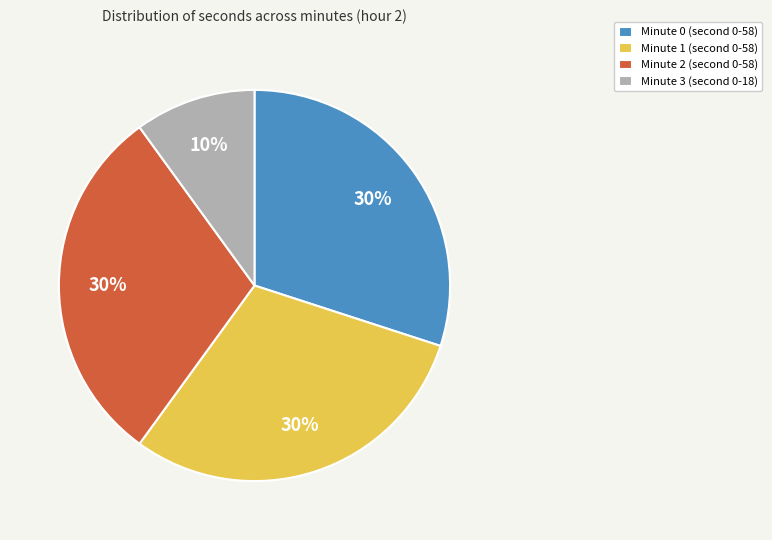

Which has a higher value, Minute 0 or Minute 3?

Minute 0